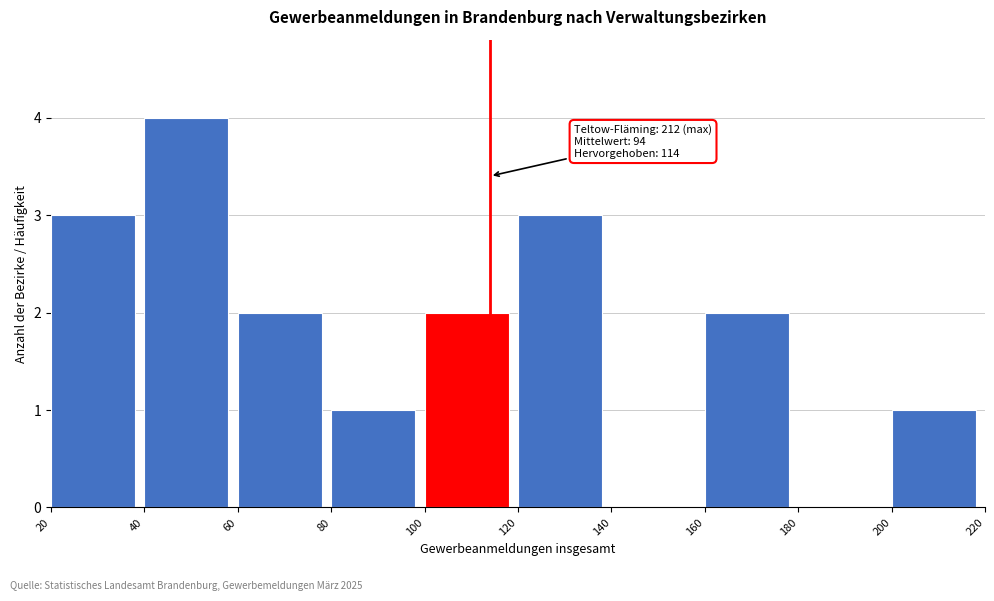

Over which range of the x-axis is the bar tallest?

40 to 60